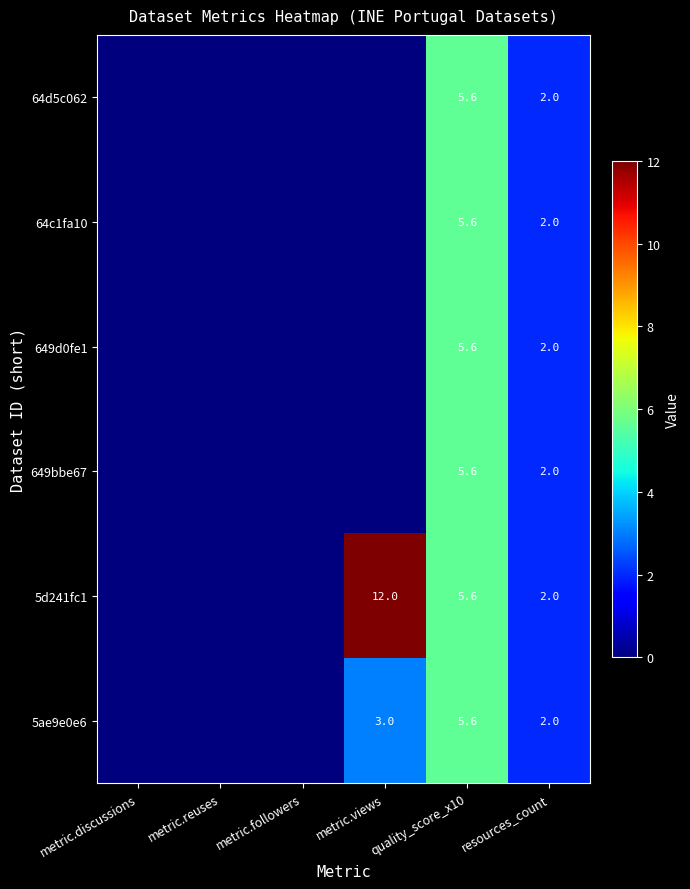

What is the total value across all series at quality_score_x10?

33.6